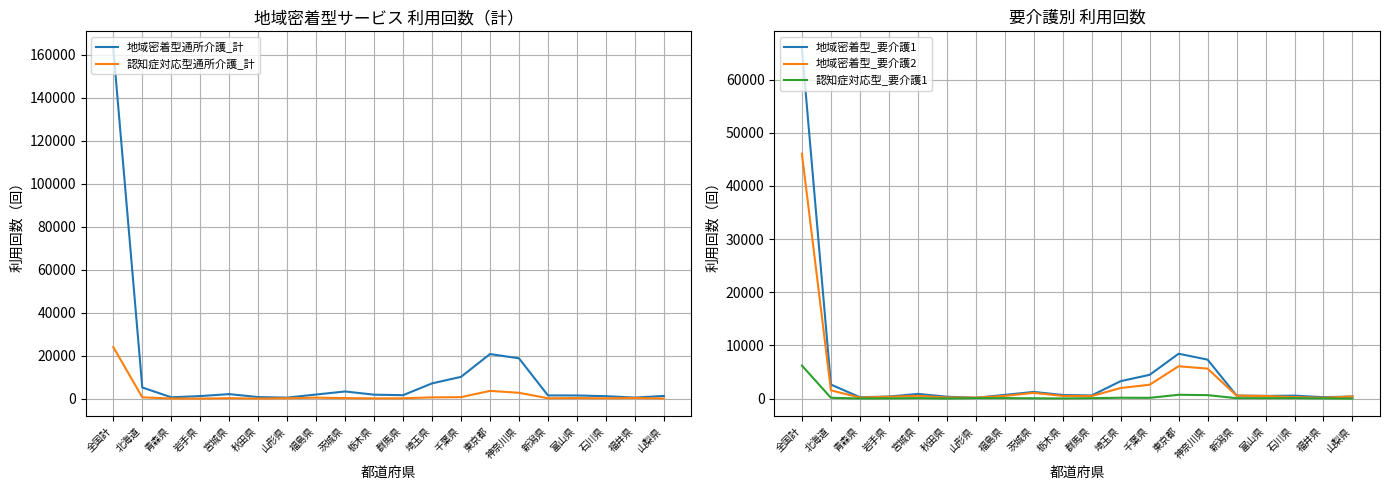

Which series has the largest range (max minus min)?

地域密着型通所介護_計